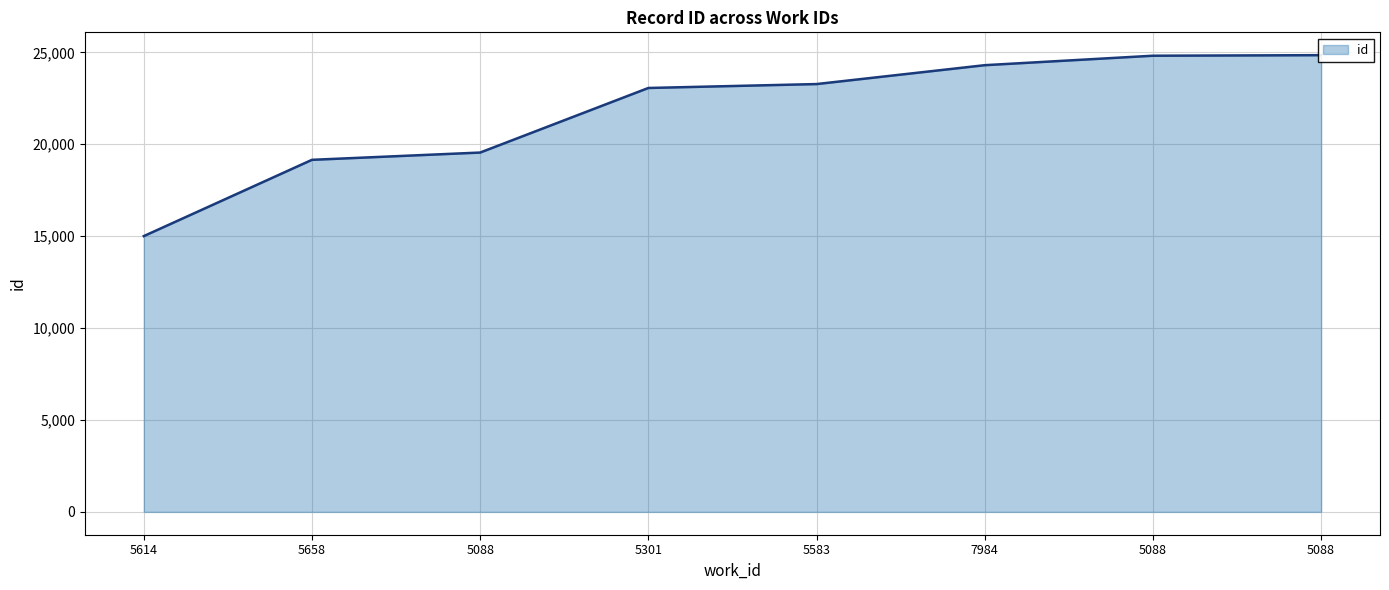

True or false: the data shows 32719 at 5088.

False